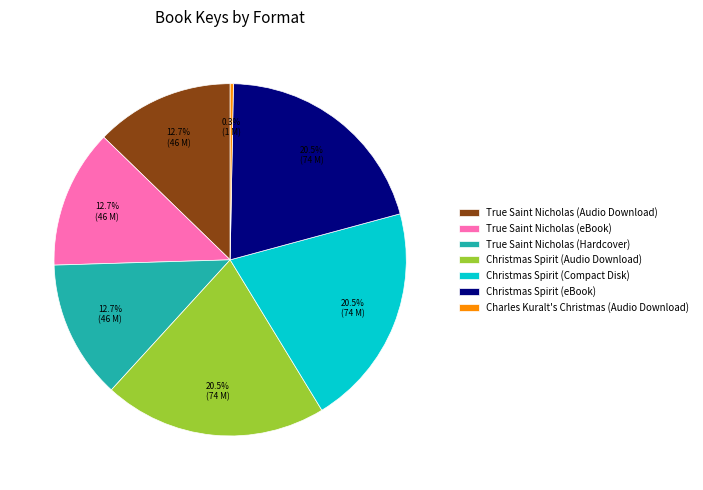

Which has a higher value, Christmas Spirit (eBook) or True Saint Nicholas (Audio Download)?

Christmas Spirit (eBook)